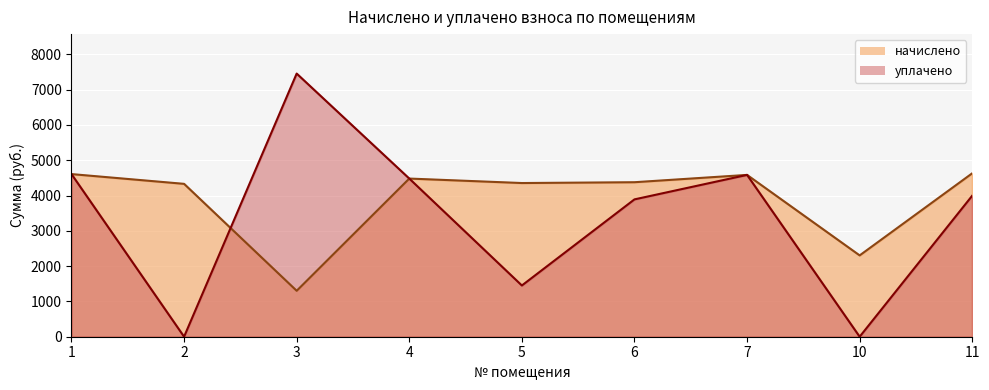

What is the total value across all series at 7?

9169.9